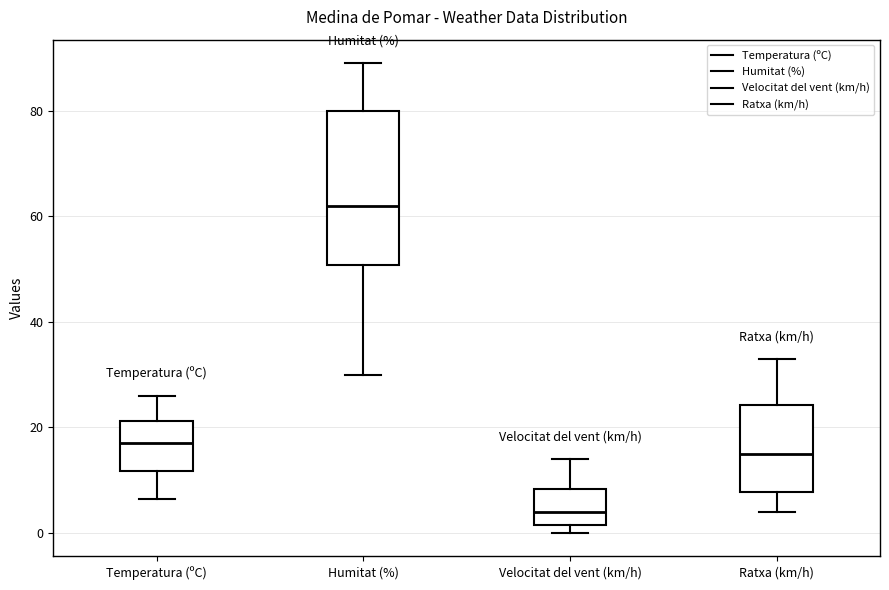

Reading left to right, read every box against the y-axis: the position of its median line, the range the box covers, and the ends of its whiskers. The values are not printed on the chart, so give them approximately, as read against the axis.

Temperatura (ºC): median 16, box 12 to 22, whiskers 6 to 26
Humitat (%): median 62, box 50 to 80, whiskers 30 to 90
Velocitat del vent (km/h): median 4, box 2 to 8, whiskers 0 to 14
Ratxa (km/h): median 16, box 8 to 24, whiskers 4 to 34